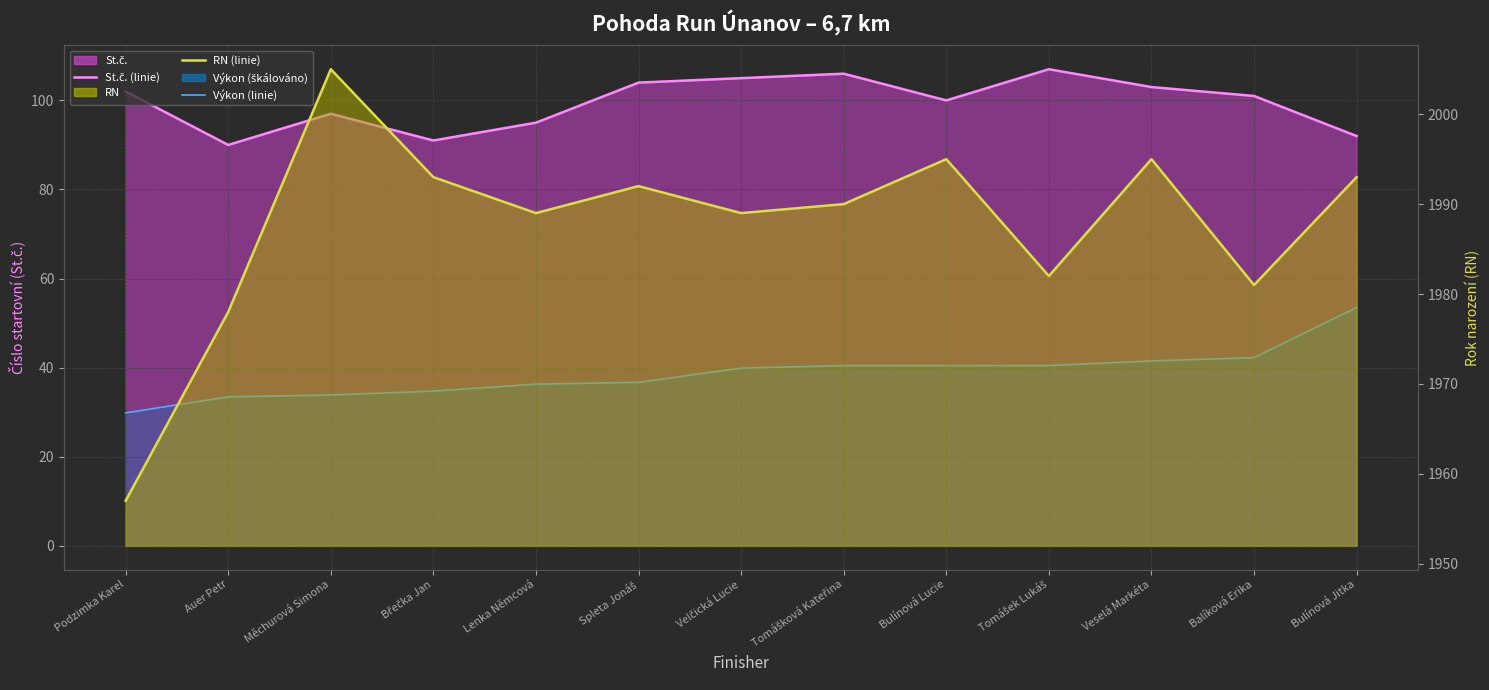

True or false: St.č. (linie) and RN (linie) intersect in this chart.

False